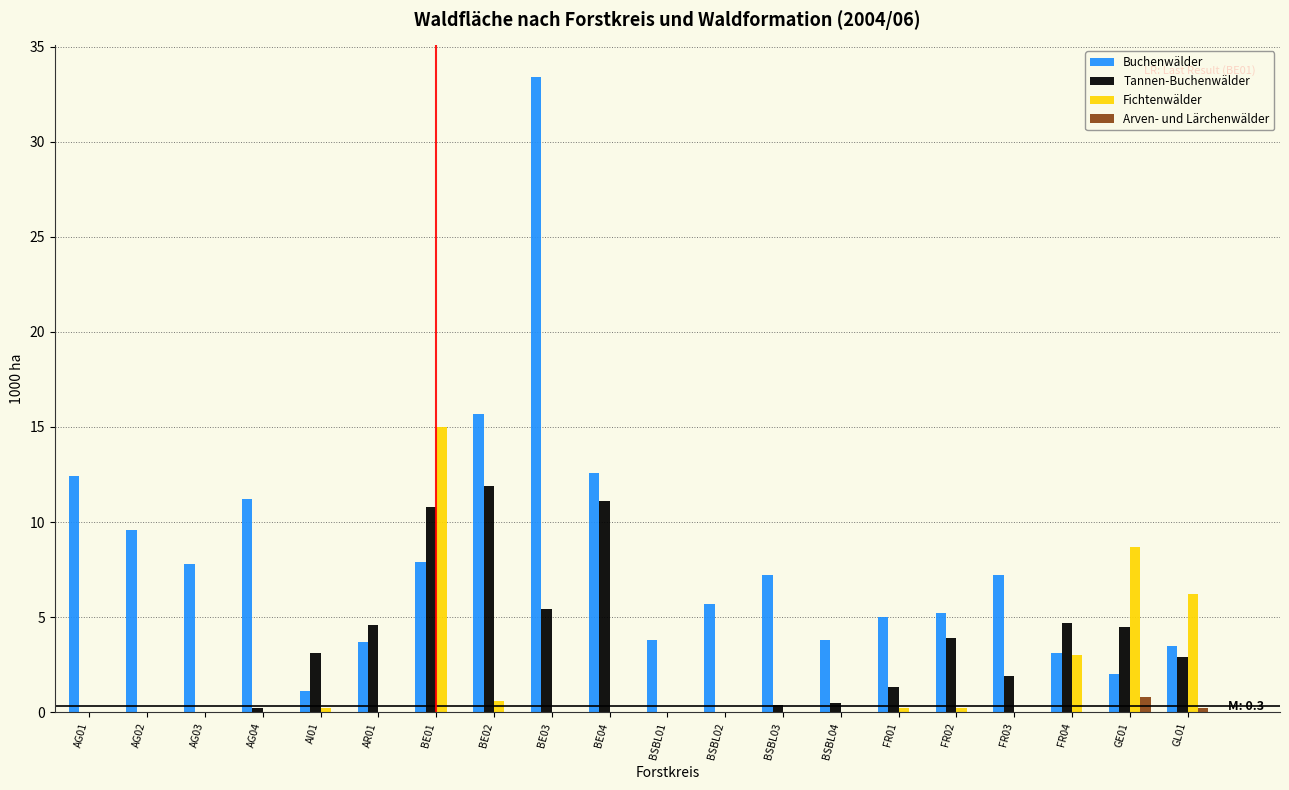

The Fichtenwälder series shows 0.0 at AG01. True or false?

True